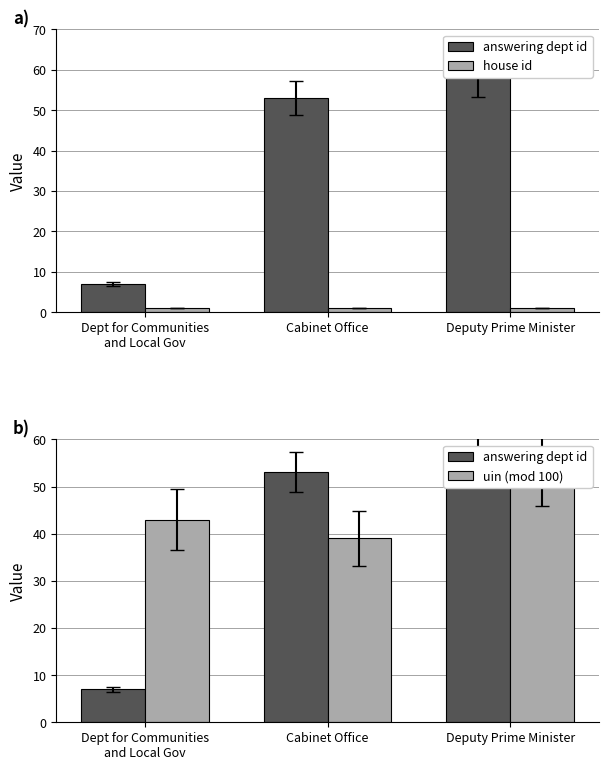

What is the greatest value displayed?

58